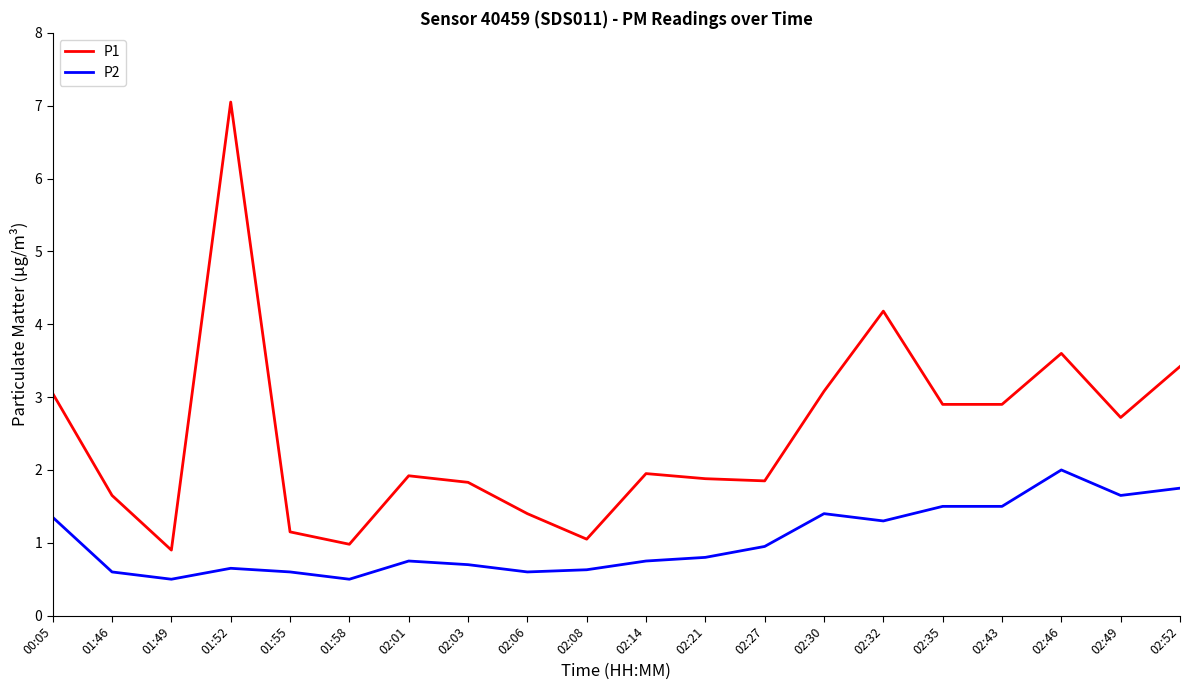

At which category is the sum across all series the highest?

01:52